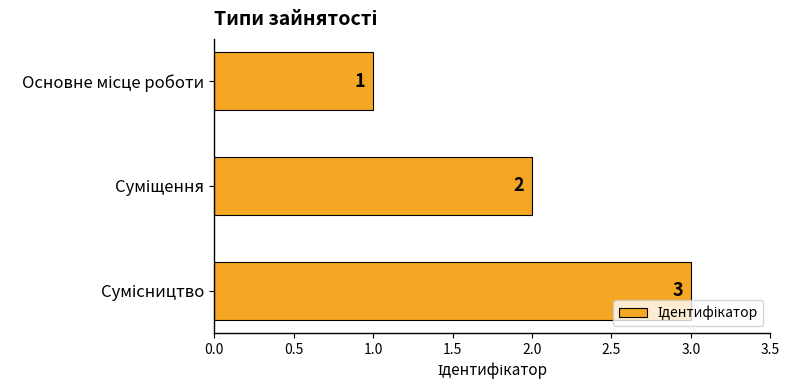

Count the values in the range 1 to 3.

3